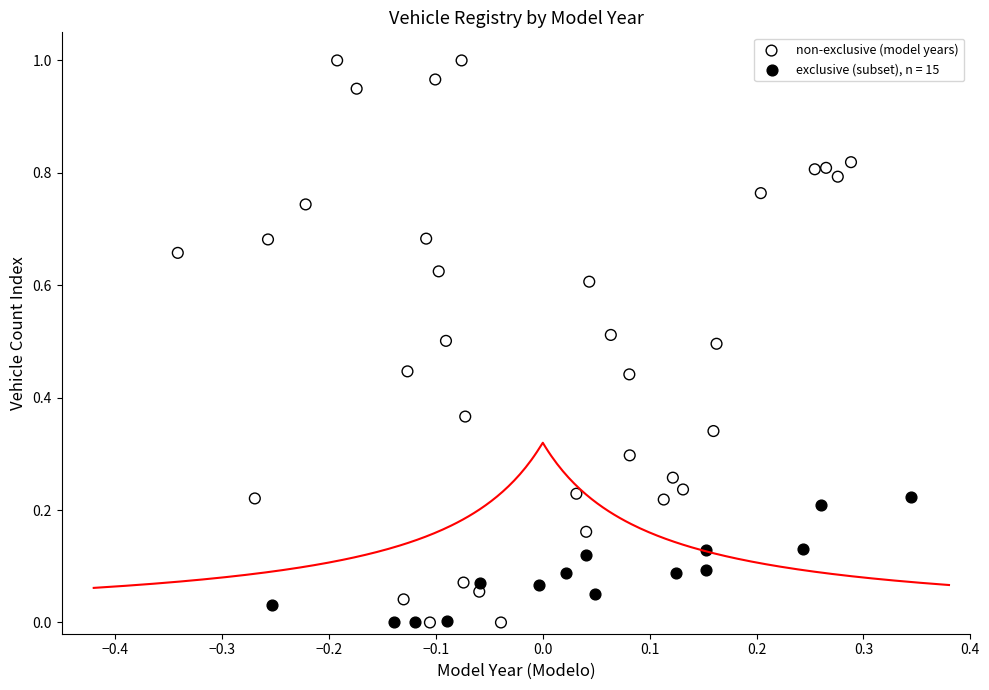

Which series contains the highest Y value?

non-exclusive (model years)